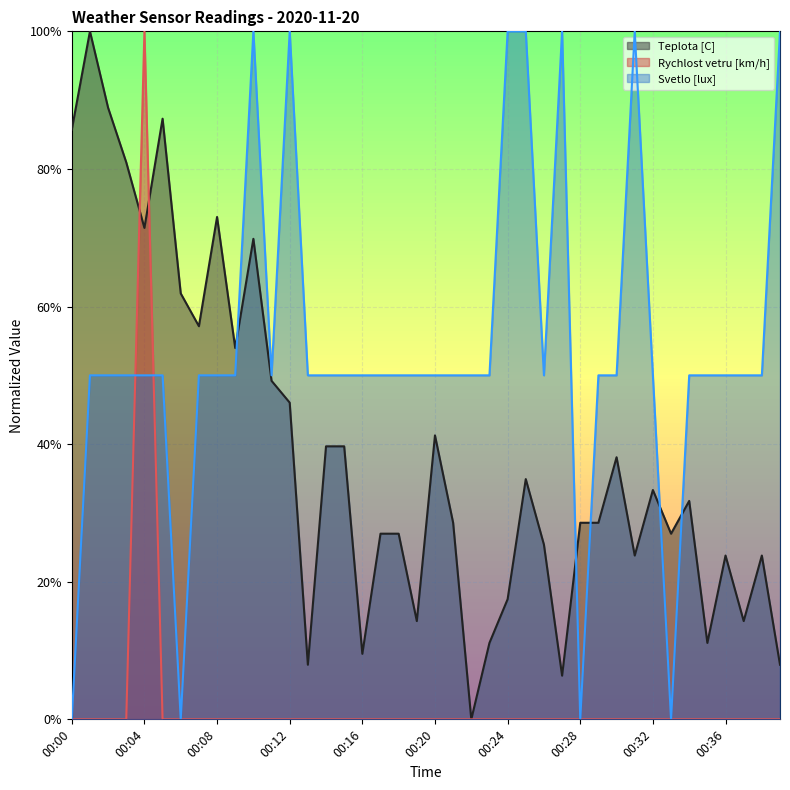

List the series in order of their peak value, highest first.

Teplota [C], Rychlost vetru [km/h], Svetlo [lux]